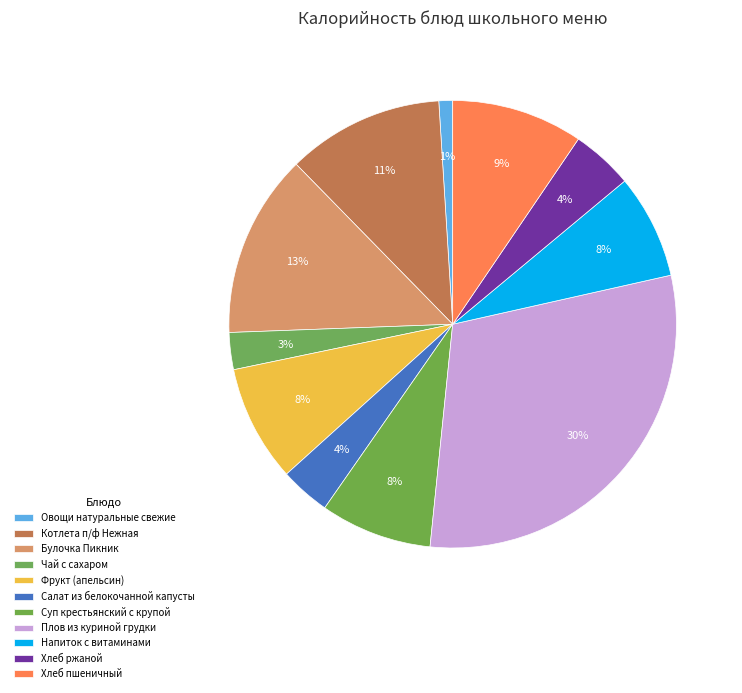

Rank the categories by value from highest to lowest.

Плов из куриной грудки, Булочка Пикник, Котлета п/ф Нежная, Хлеб пшеничный, Фрукт (апельсин), Суп крестьянский с крупой, Напиток с витаминами, Хлеб ржаной, Салат из белокочанной капусты, Чай с сахаром, Овощи натуральные свежие